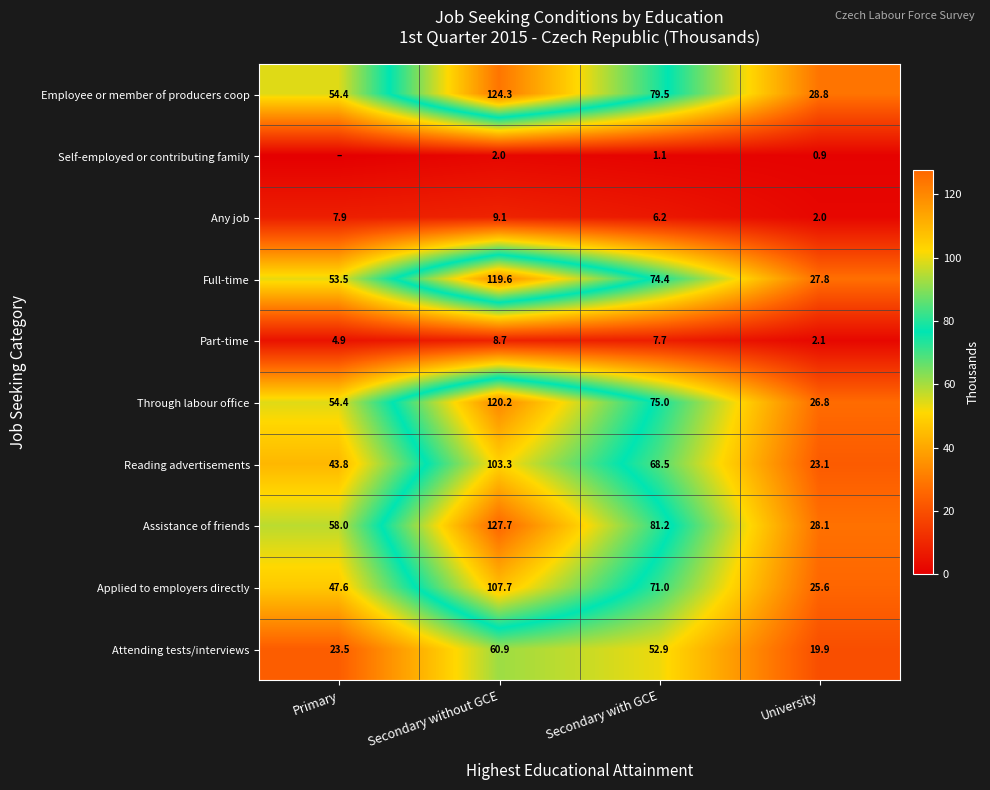

Is it true that Through labour office equals 70.9 at Primary?

False